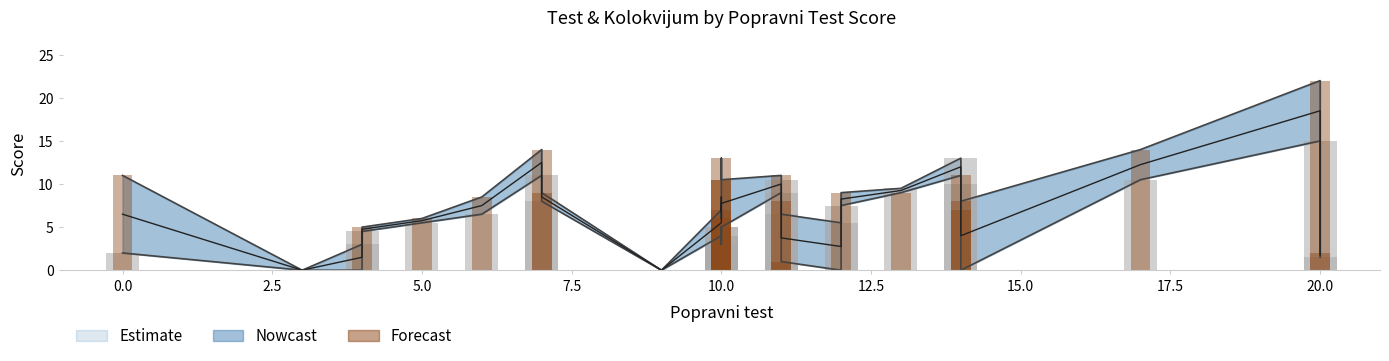

What is the label of the 4th bar from the left?

5.0